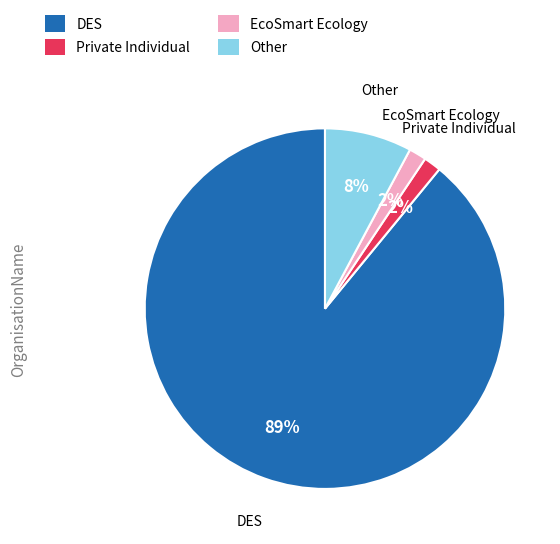

Is there a majority slice in this chart?

Yes